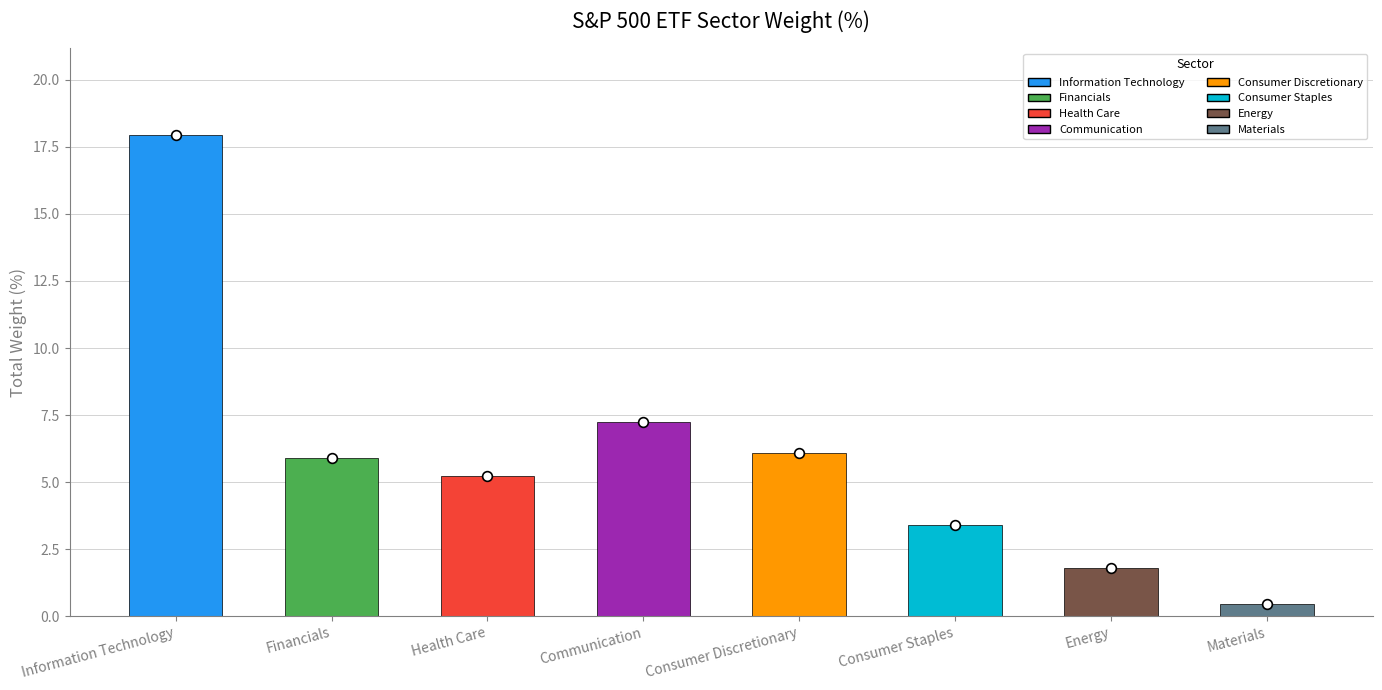

Reading left to right, transcribe all the data shown in this chart.

17.9	5.9	5.2	7.2	6.1	3.4	1.8	0.5